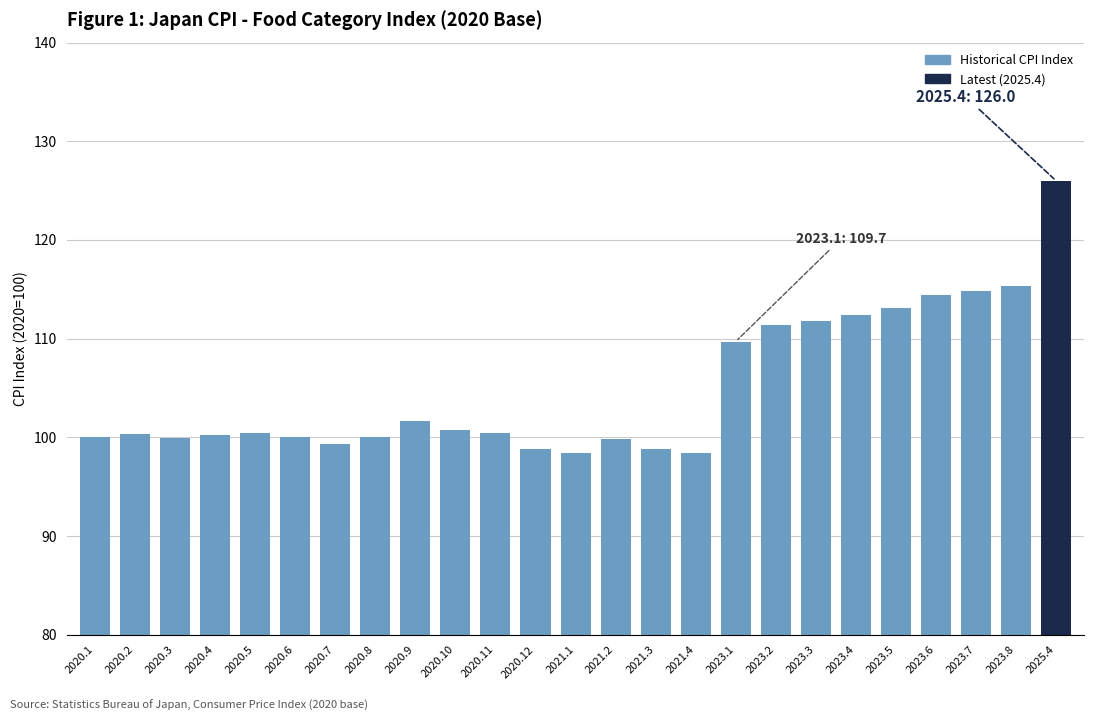

What is the sum of all values?

2625.9